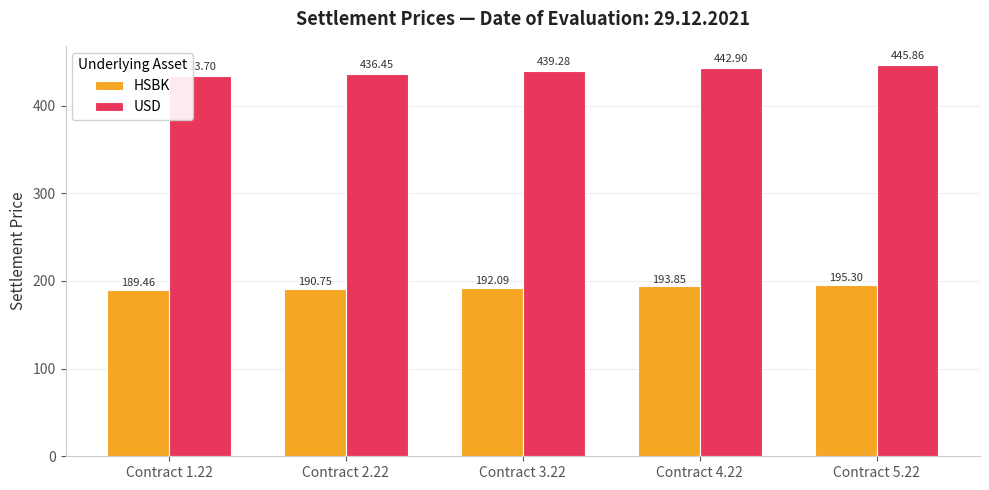

At which label is HSBK closest to 192?

Contract 3.22